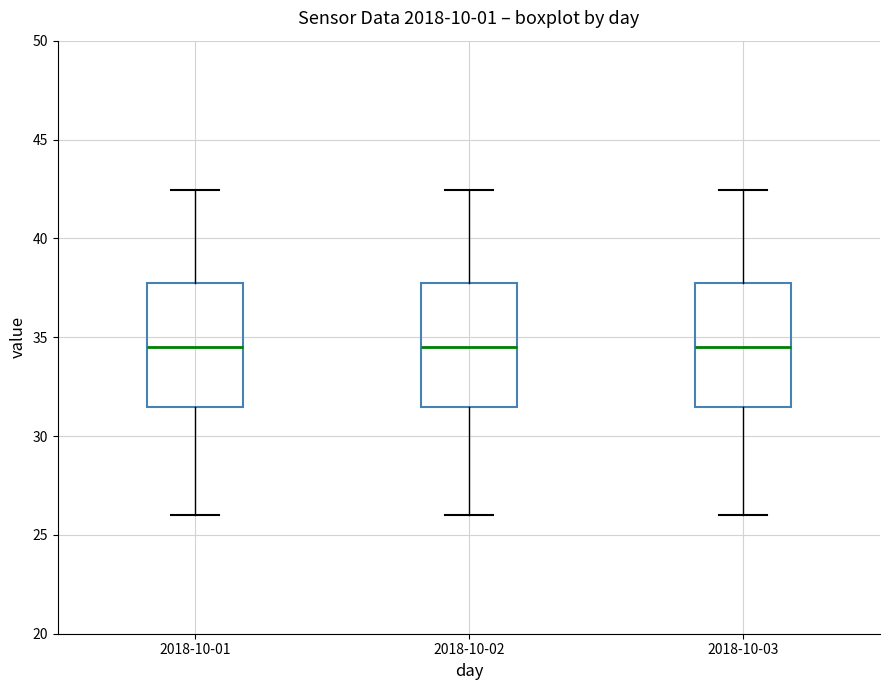

Reading left to right, transcribe this box plot: for each box, give where its median line is, the range the box spans, and where its two whiskers end, as read against the y-axis. The values are not printed on the chart, so give them approximately, as read against the axis.

2018-10-01: median 34.5, box 31.5 to 37.5, whiskers 26.0 to 42.5
2018-10-02: median 34.5, box 31.5 to 37.5, whiskers 26.0 to 42.5
2018-10-03: median 34.5, box 31.5 to 37.5, whiskers 26.0 to 42.5